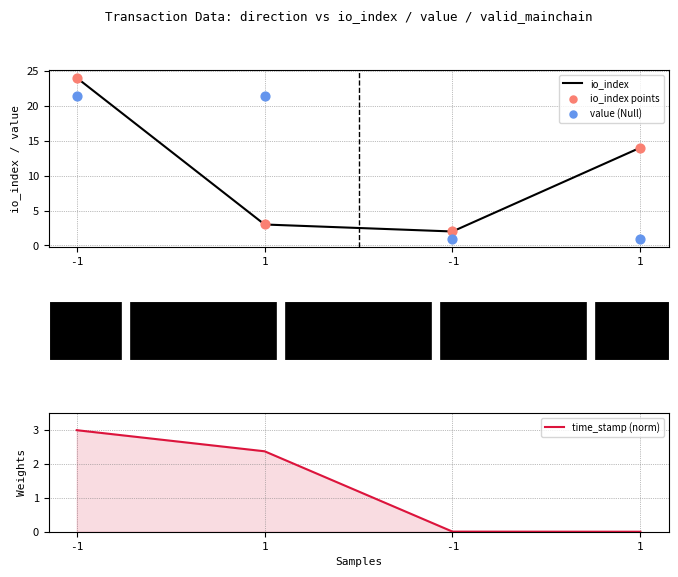

Which series has the largest Y range (max minus min)?

io_index